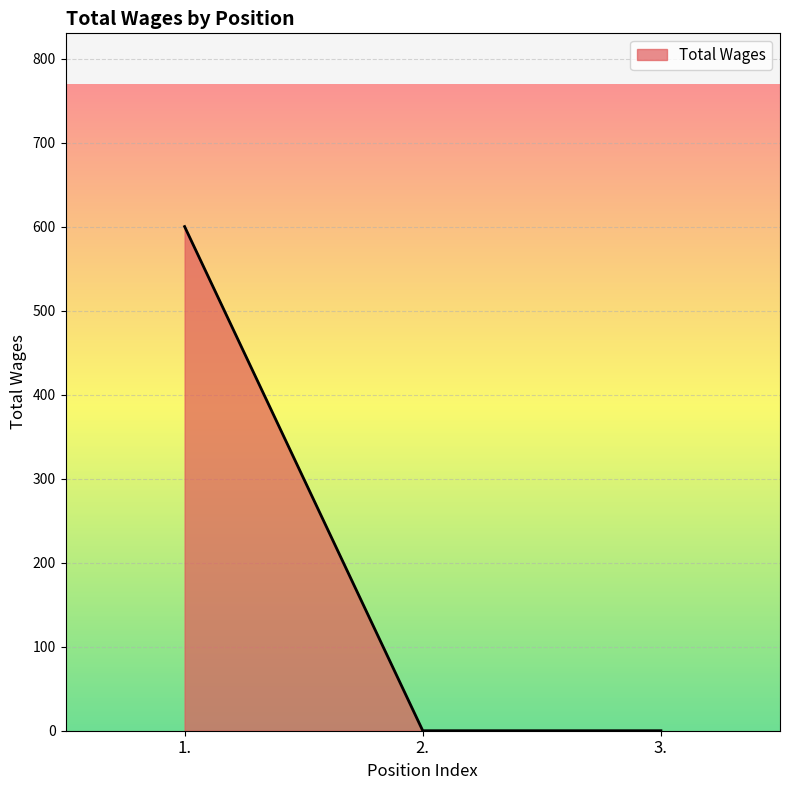

What is the change in value from 1. to 3.?

-600